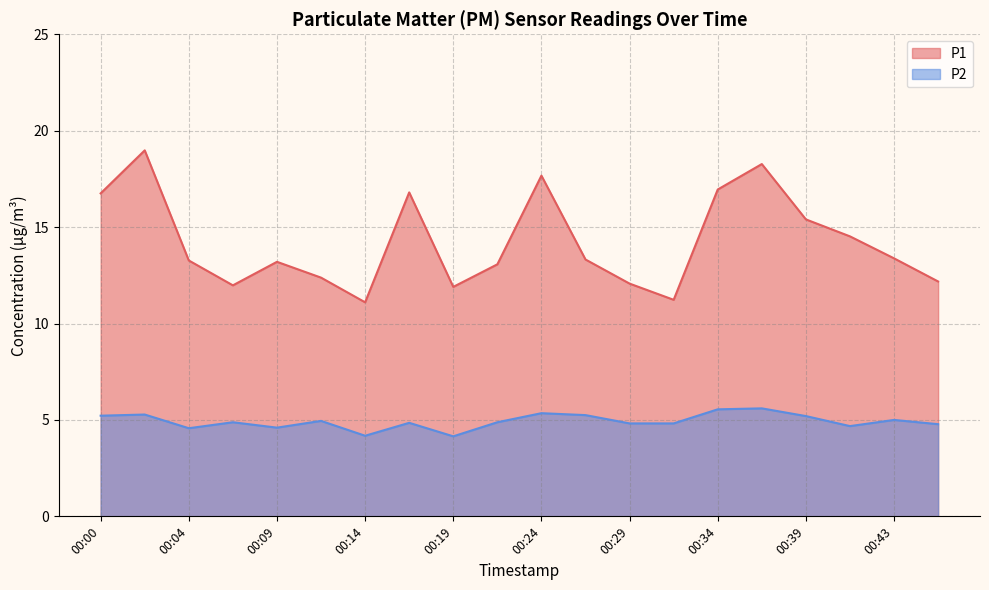

List the series in order of their overall mean, lowest first.

P2, P1